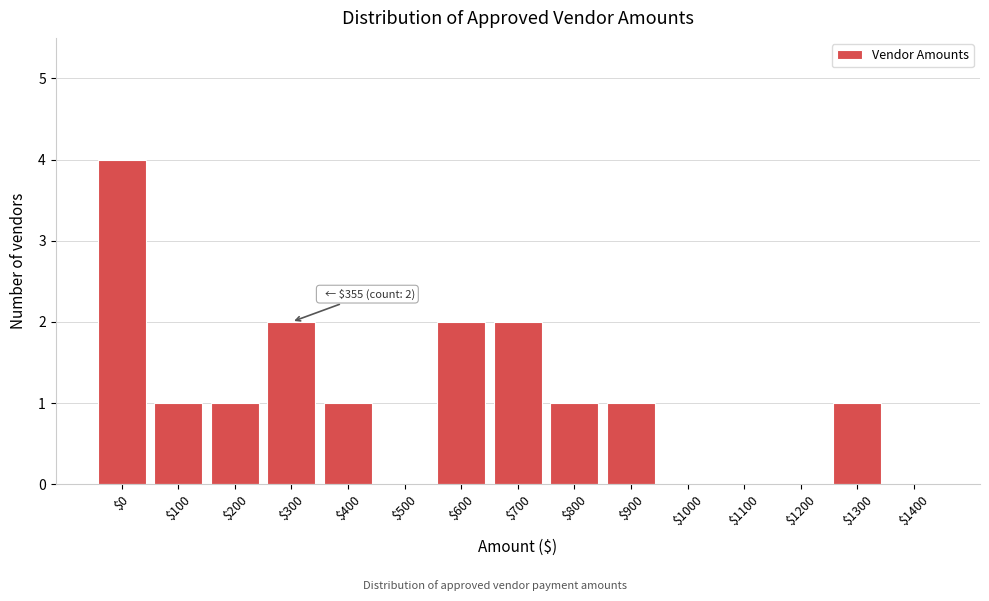

What is the greatest value displayed?

4